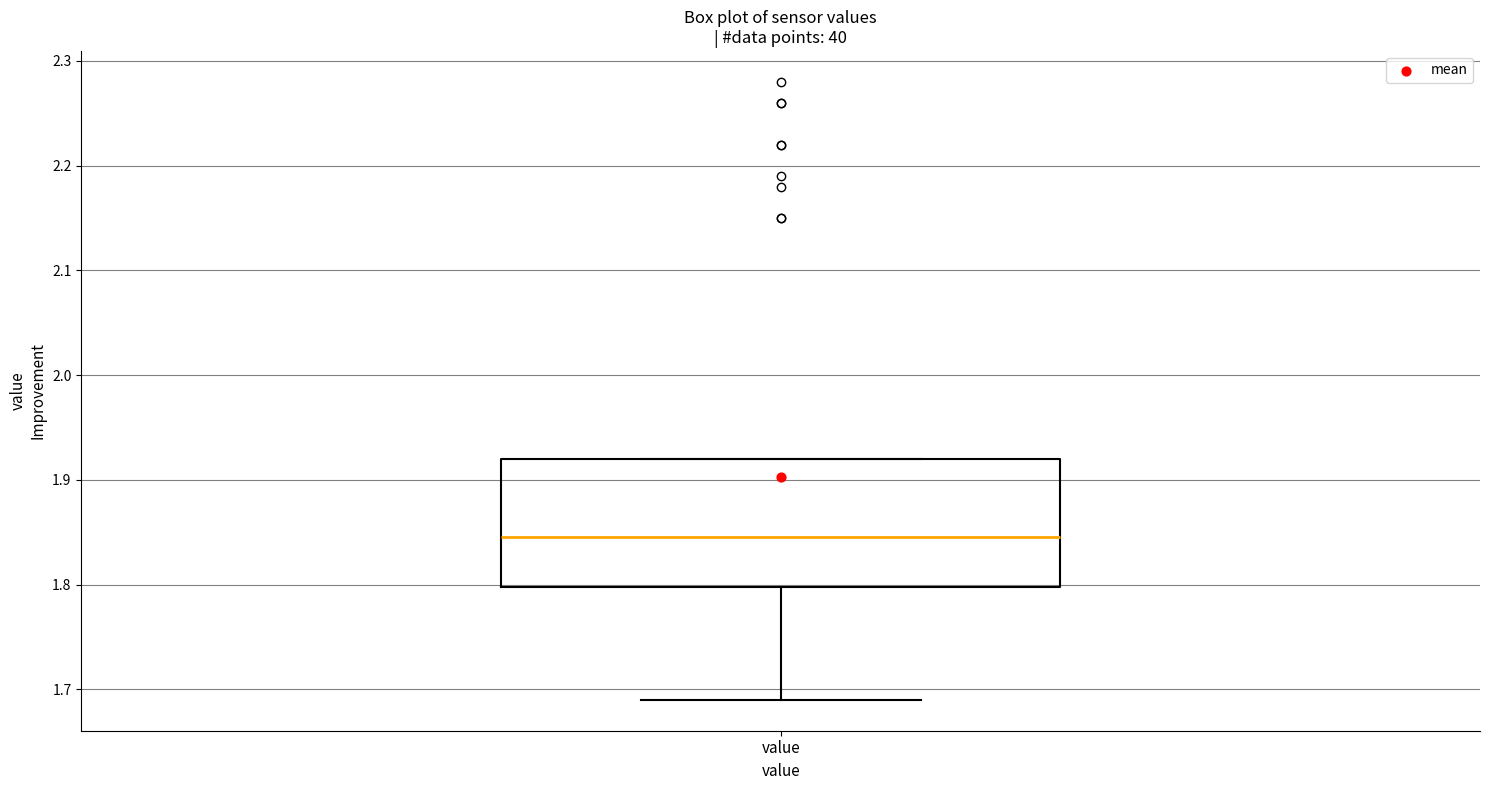

Read this box plot against the y-axis: the position of the median line, the range covered by the box, and the ends of both whiskers. The values are not printed on the chart, so give them approximately, as read against the axis.

median 1.85, box 1.80 to 1.92, whiskers 1.69 to 1.92